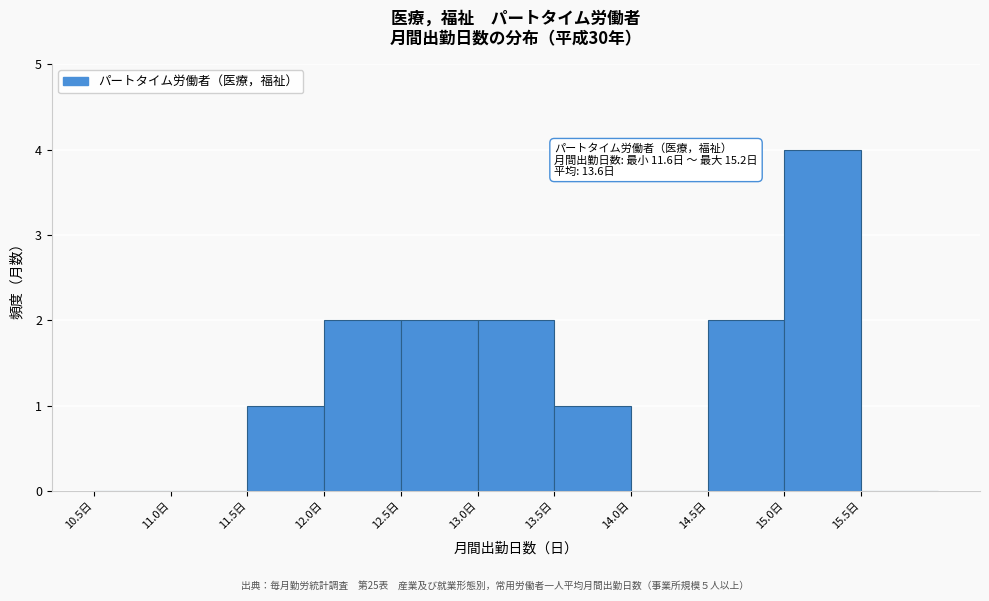

Which range on the x-axis has the tallest bar?

15.0 to 15.5